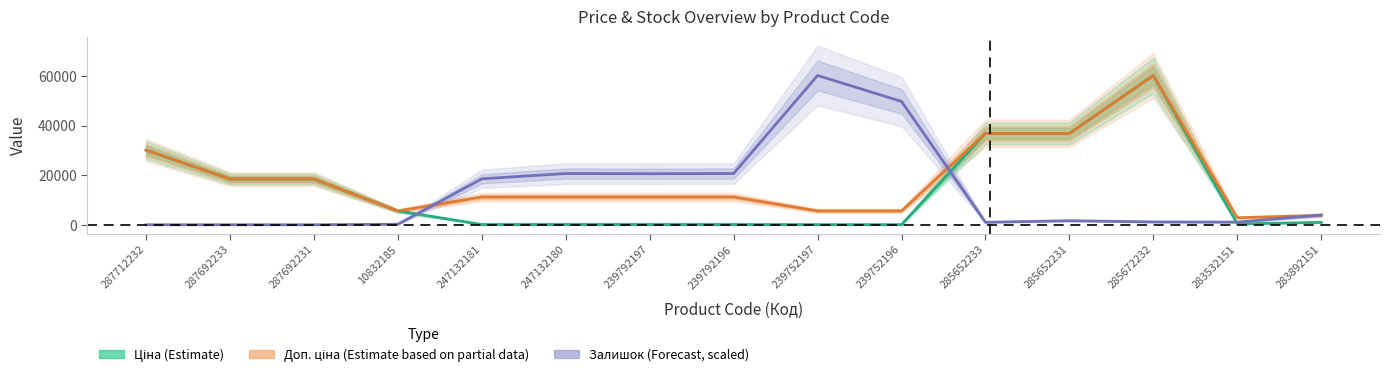

At 285652233, list the series in order from largest to smallest.

Ціна (Estimate), Доп. ціна (Partial Estimate), Залишок (Forecast, scaled)